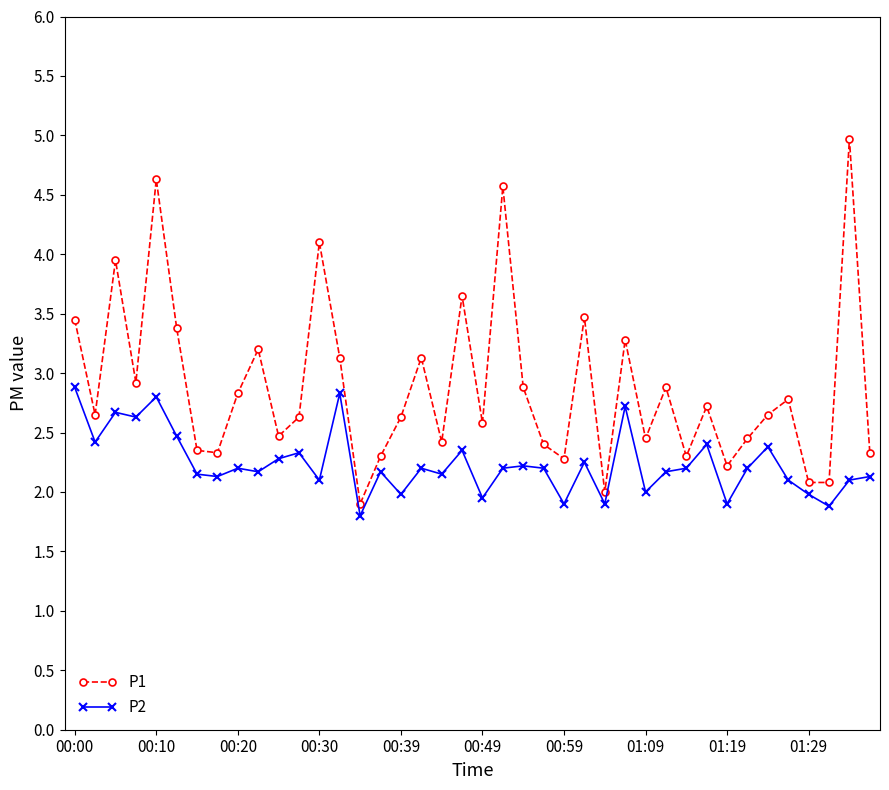

What is the maximum value shown in the chart?

5.0